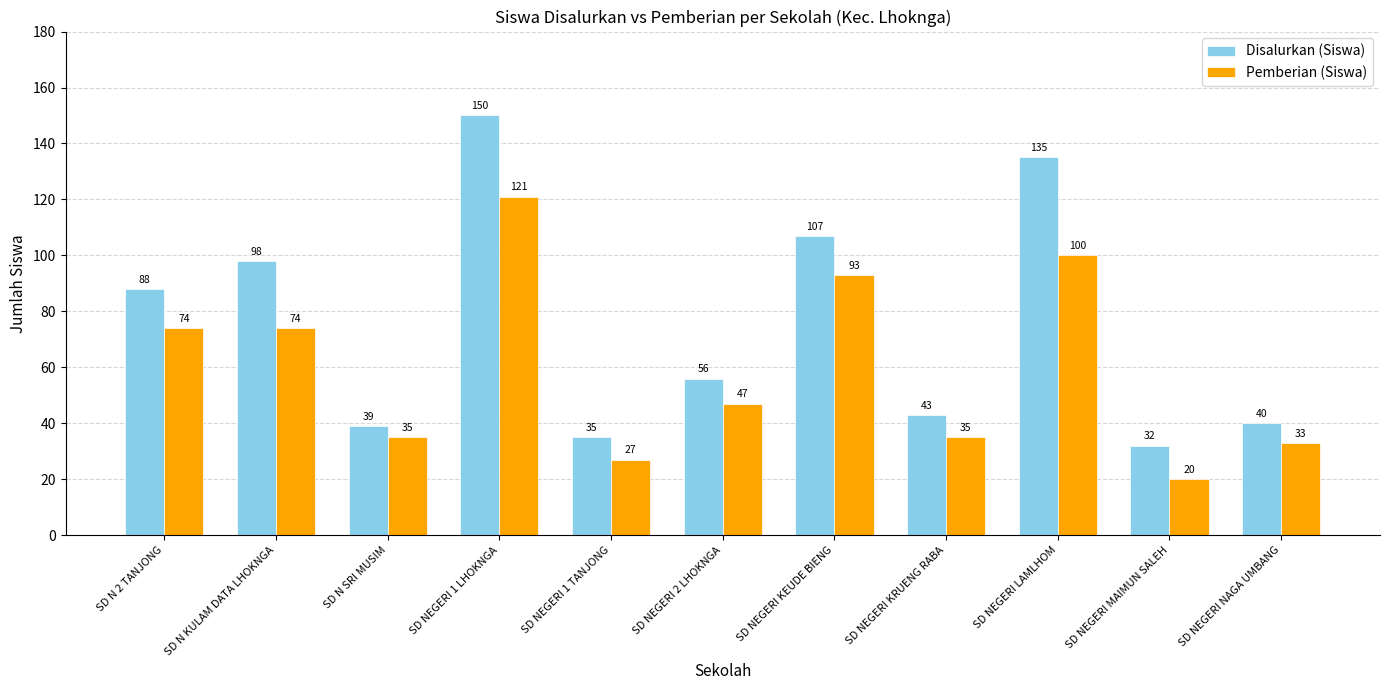

Read the Disalurkan (Siswa) value at SD NEGERI KRUENG RABA, to the nearest 50.

50